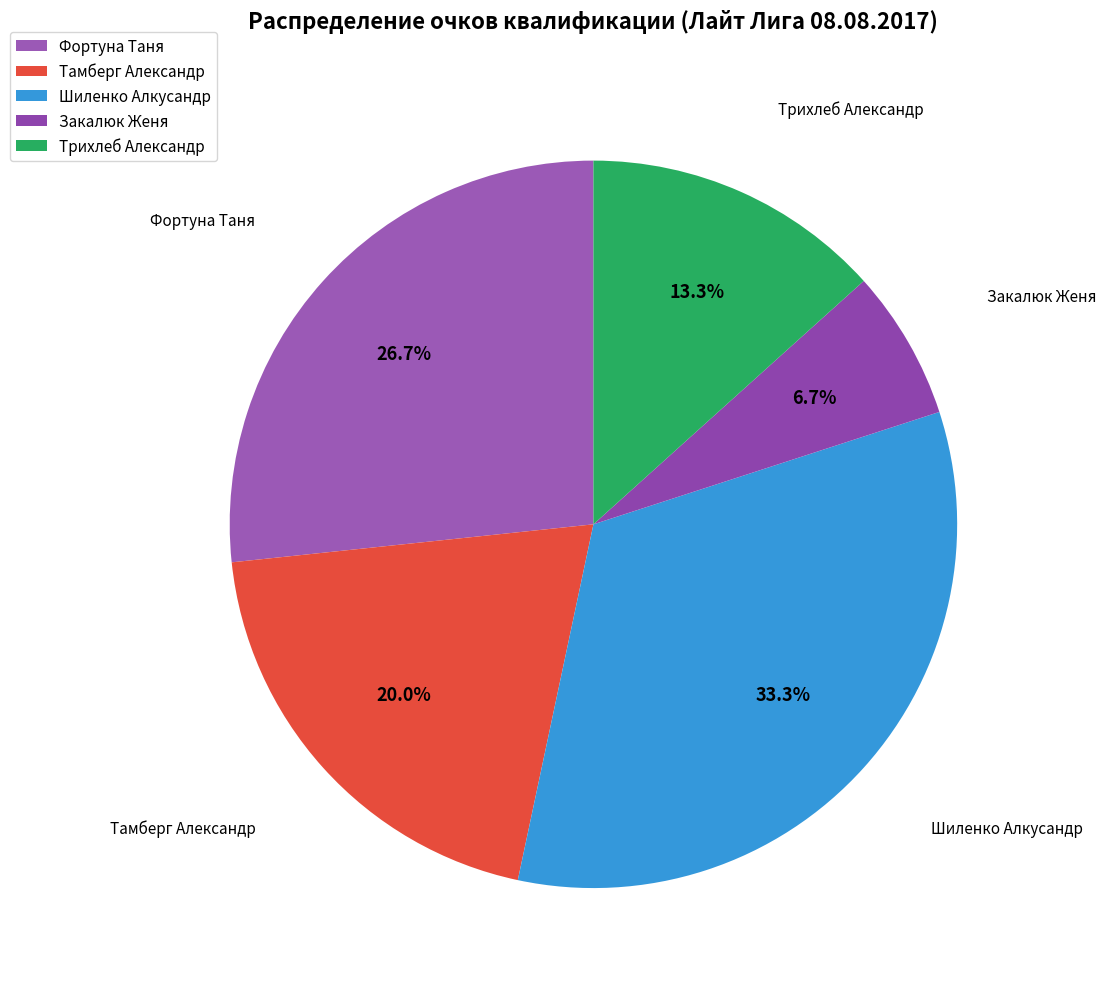

Count the number of slices in the pie.

5